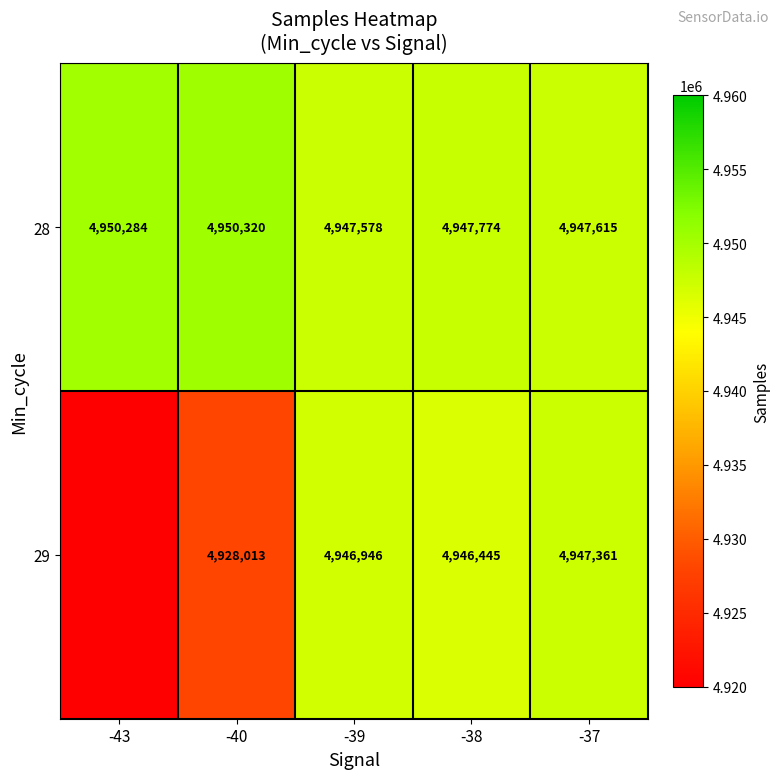

List the labels in order of 28 value, smallest first.

-39, -37, -38, -43, -40